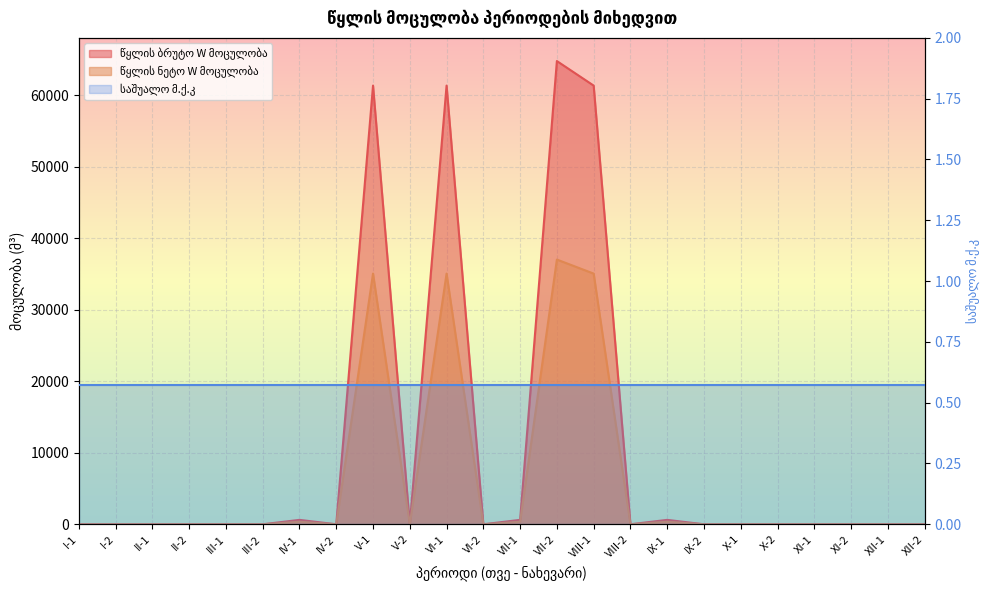

Which category has the highest value in the წყლის ბრუტო W მოცულობა series?

VII-2